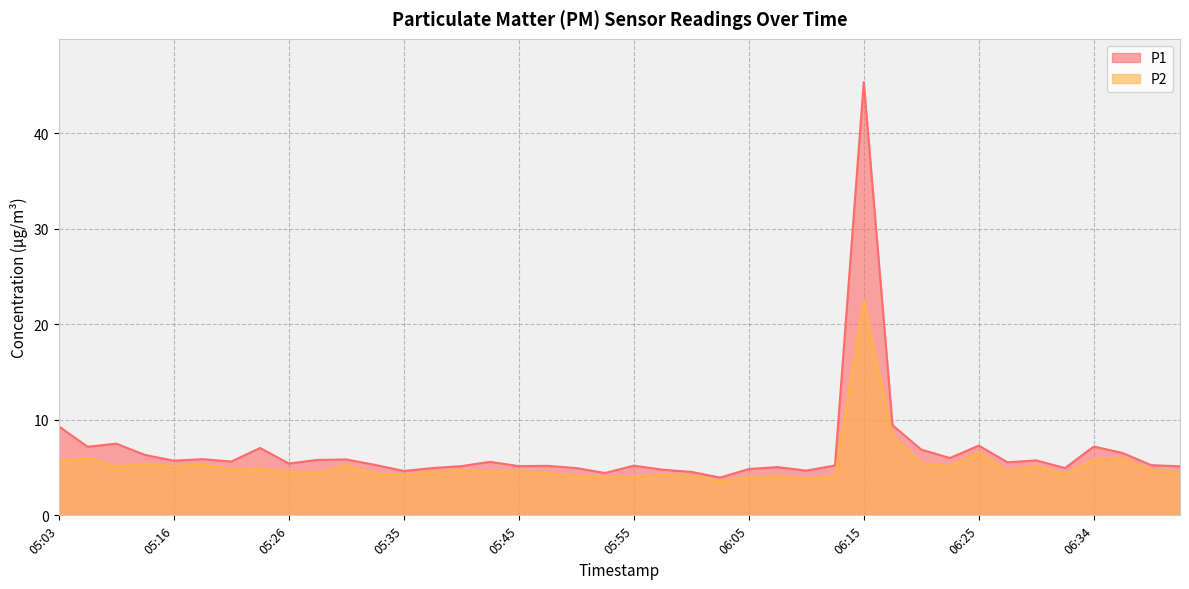

Reading left to right, list all the values displayed in this chart.

P1: 9.3	7.2	7.5	6.3	5.7	5.9	5.6	7.0	5.4	5.8	5.8	5.3	4.7	5.0	5.2	5.6	5.2	5.2	5.0	4.4	5.2	4.8	4.5	4.0	4.8	5.0	4.7	5.2	45.3	9.4	6.9	6.0	7.3	5.5	5.8	5.0	7.2	6.5	5.2	5.1
P2: 5.7	6.0	5.1	5.4	5.2	5.3	4.8	4.9	4.6	4.5	5.2	4.3	4.2	4.5	4.8	4.6	4.7	4.4	4.1	4.0	4.0	4.2	4.2	3.6	4.0	4.1	3.8	4.2	22.5	8.3	5.5	5.2	6.6	4.6	5.2	4.3	5.8	5.9	4.8	4.5